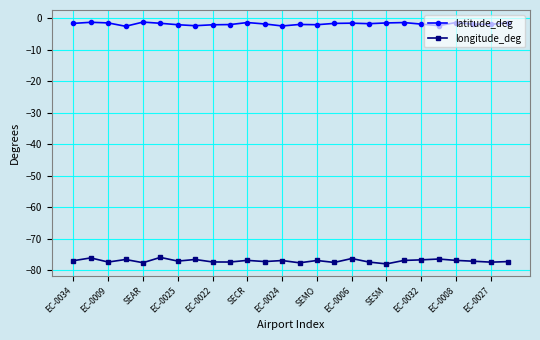

Is this an area chart (filled region under the line)?

No